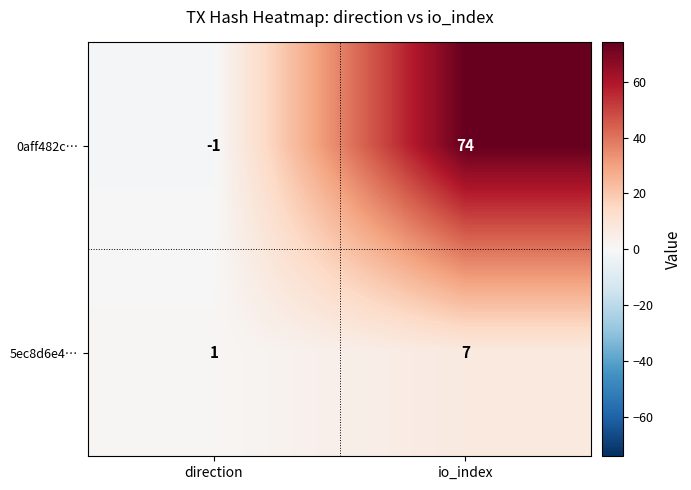

True or false: 0aff482c… has a value of -1 at direction.

True